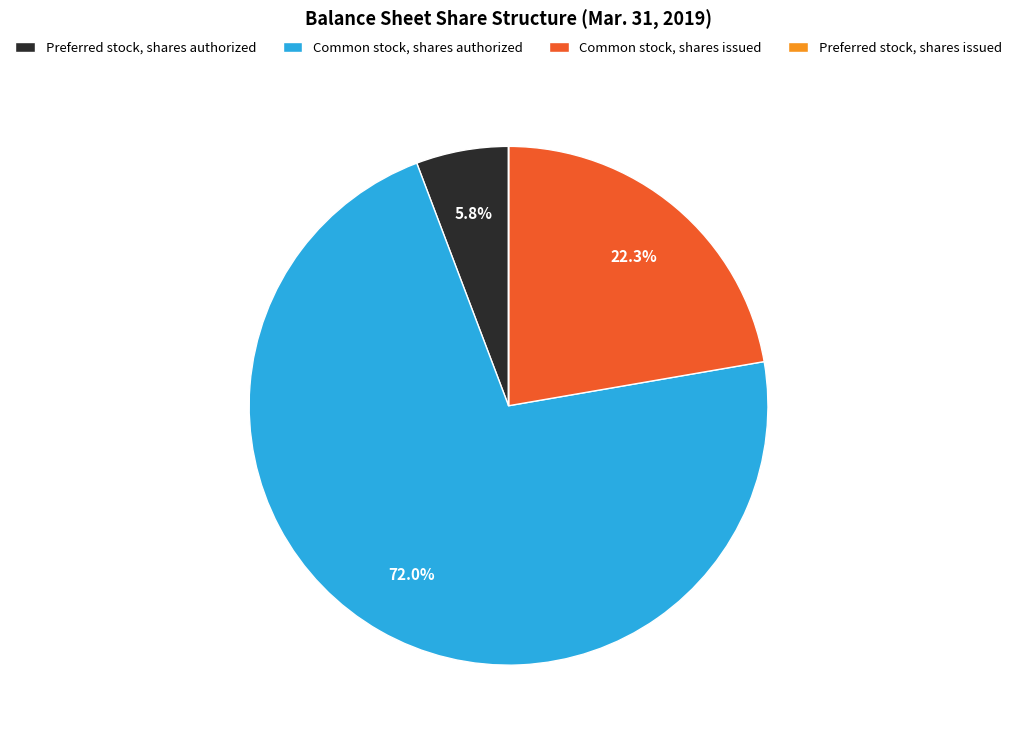

To the nearest percent, what portion does Common stock, shares issued represent?

22%